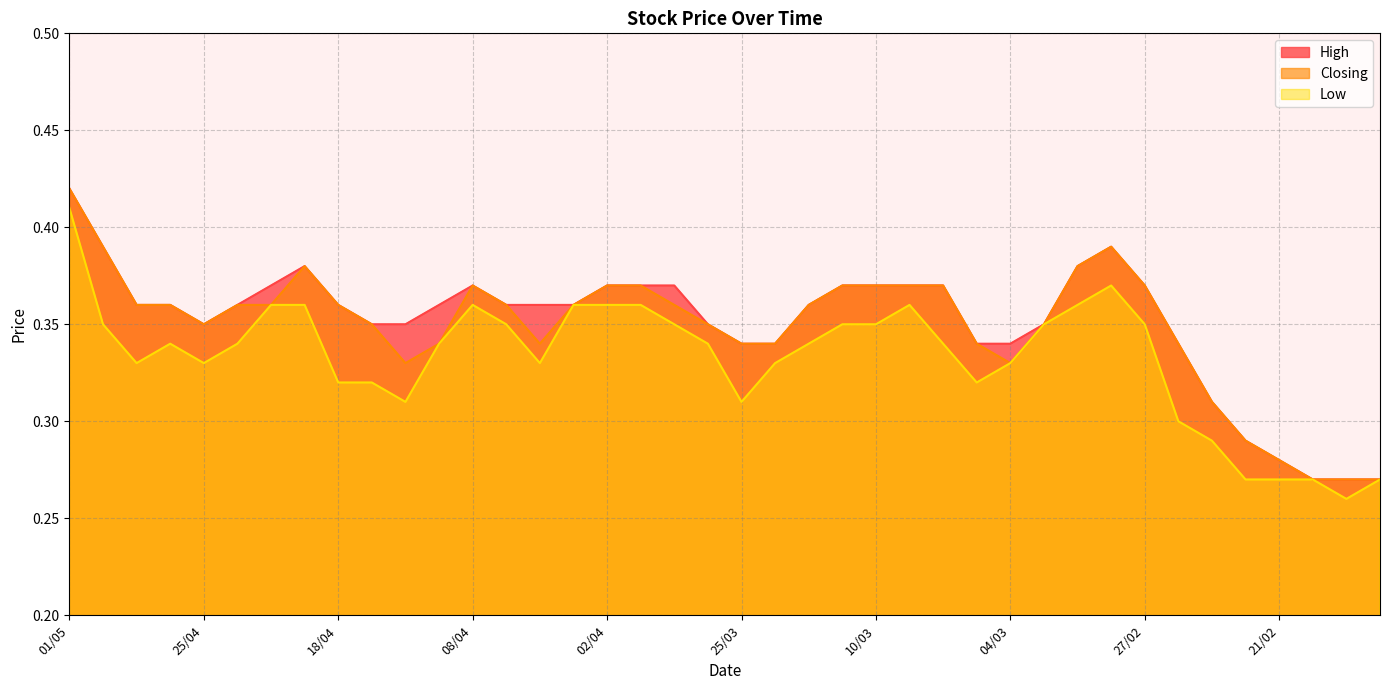

Rank the series at 02/04 from highest to lowest value.

High, Closing, Low